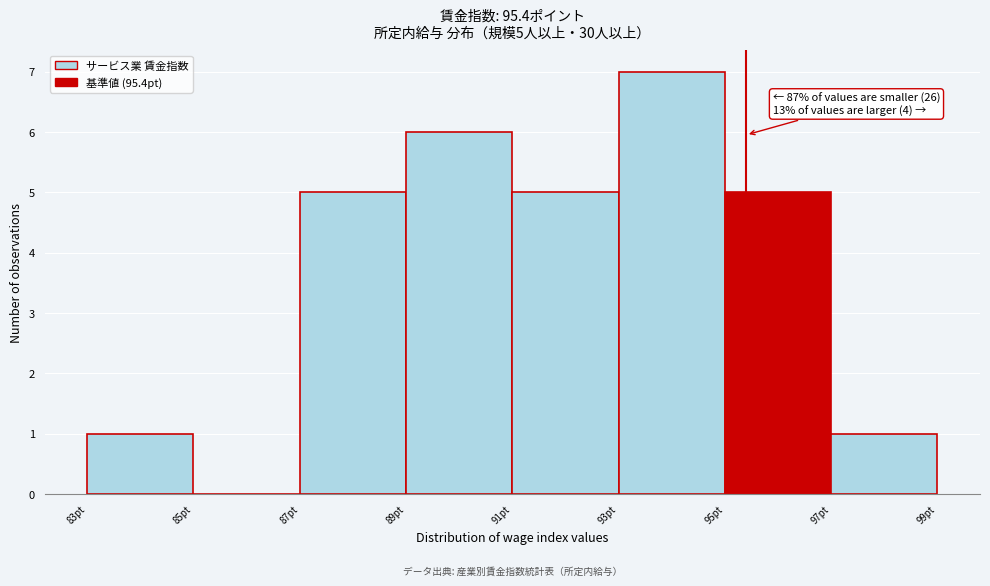

Over which range of the x-axis is the bar tallest?

93 to 95